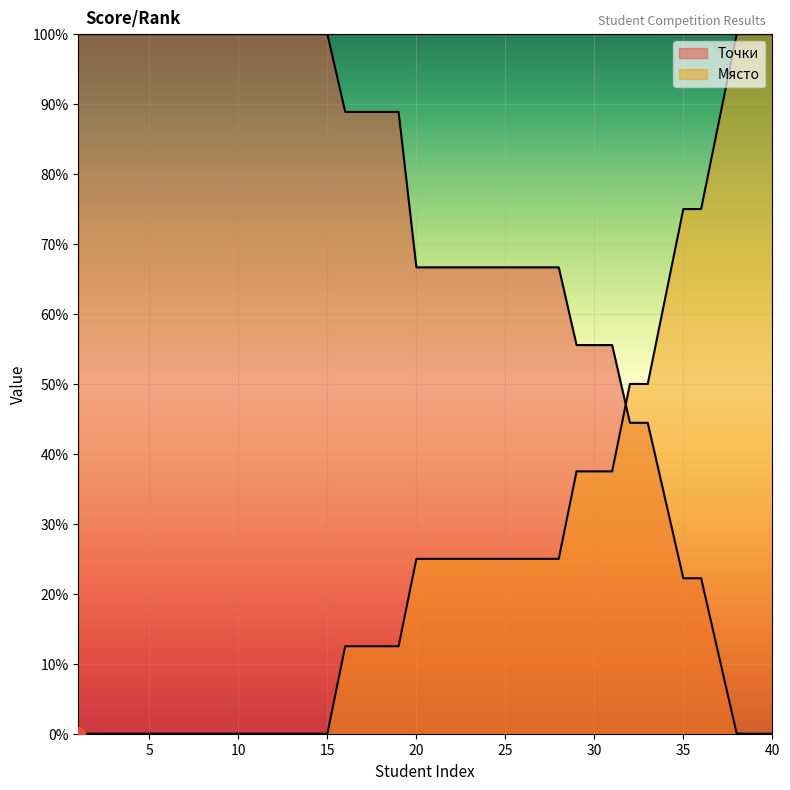

Which series changed the most between 16 and 26?

Точки